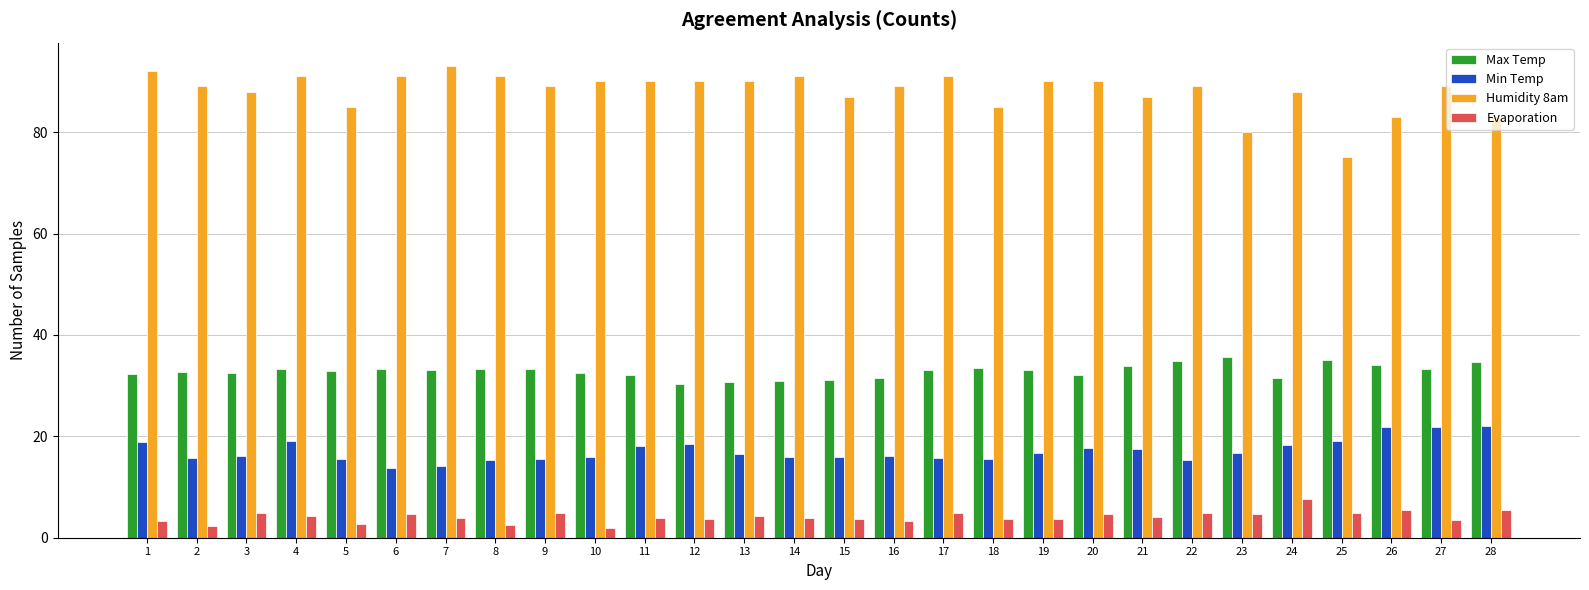

What is the difference between the second highest and second lowest values in the Min Temp series?

7.7